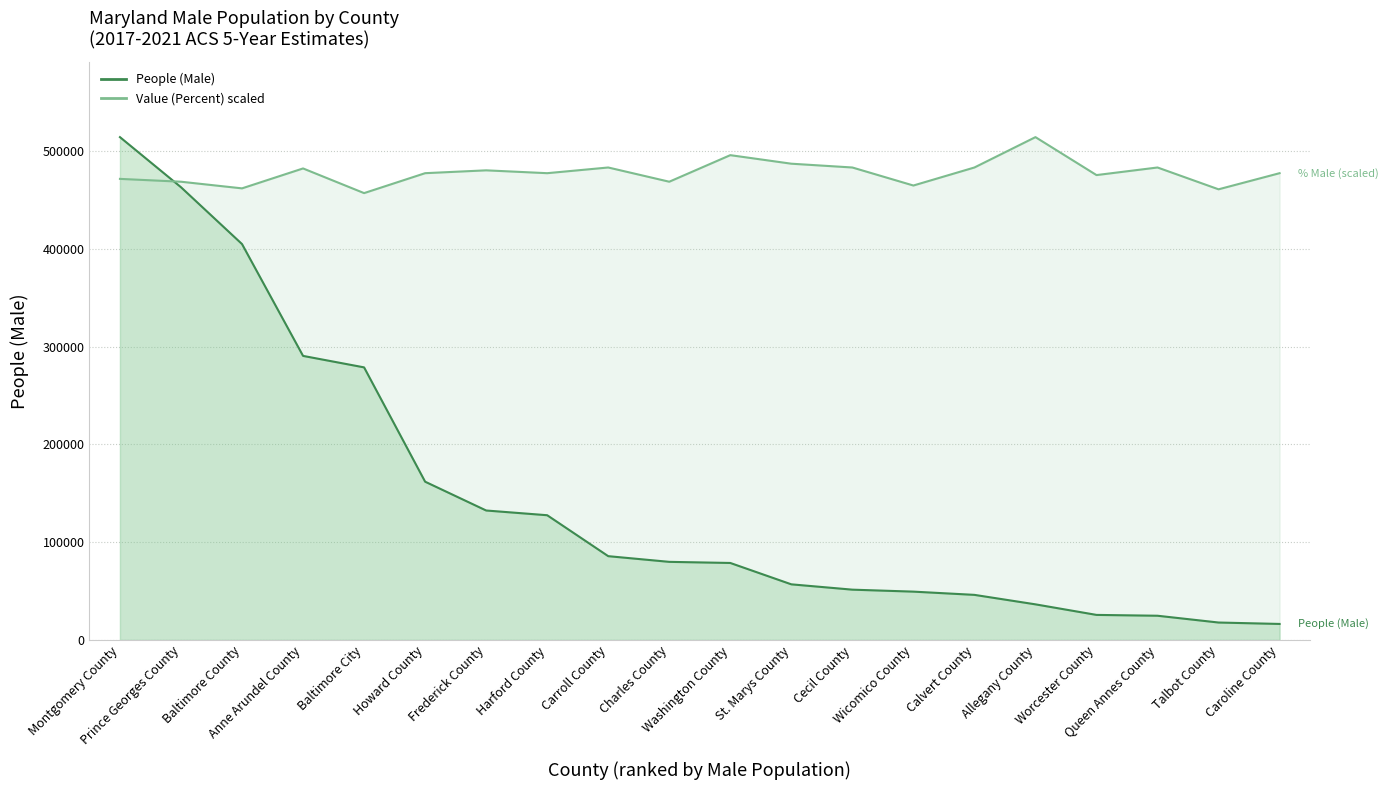

How many data points in Value (Percent) line are less than 477418?

8